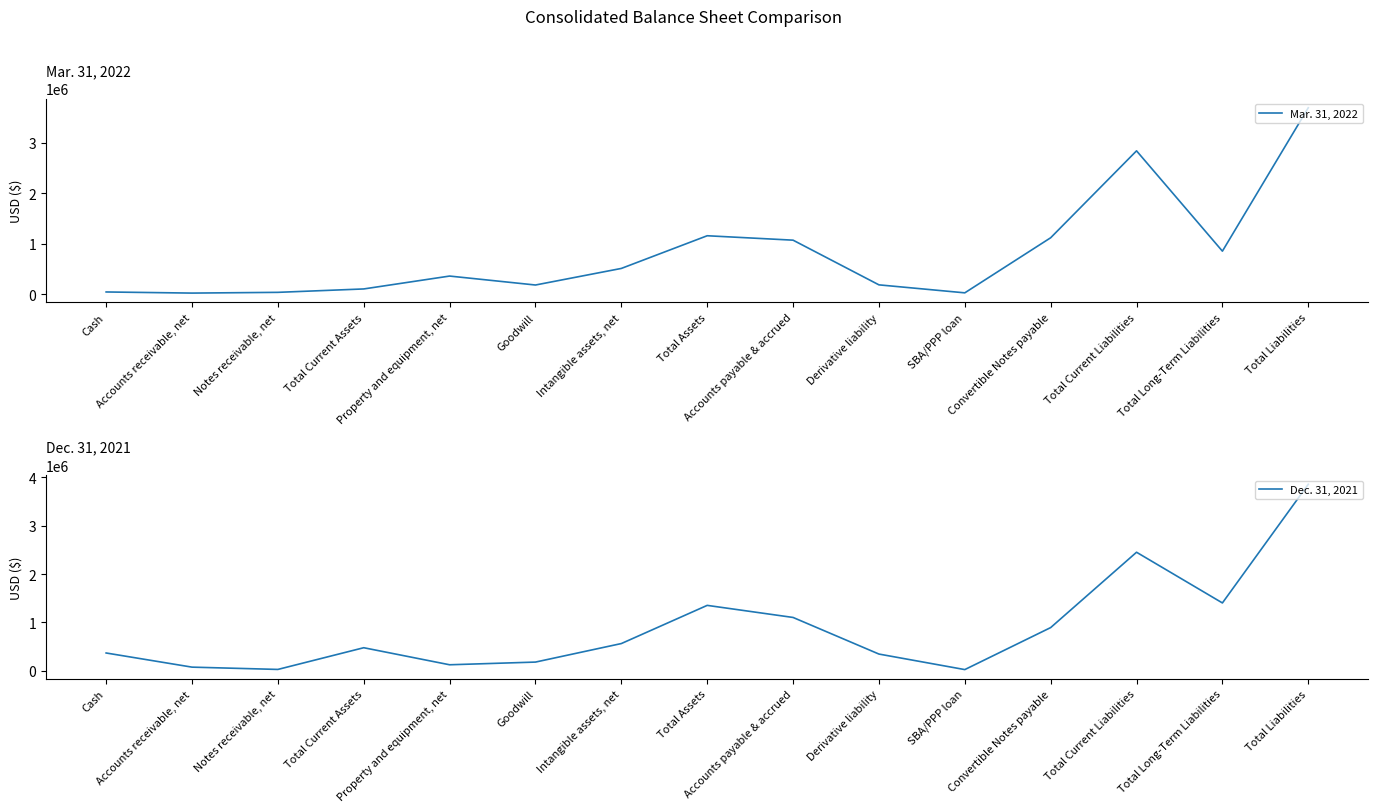

What is the spread (max minus min) of values at Total Long-Term Liabilities?

550686